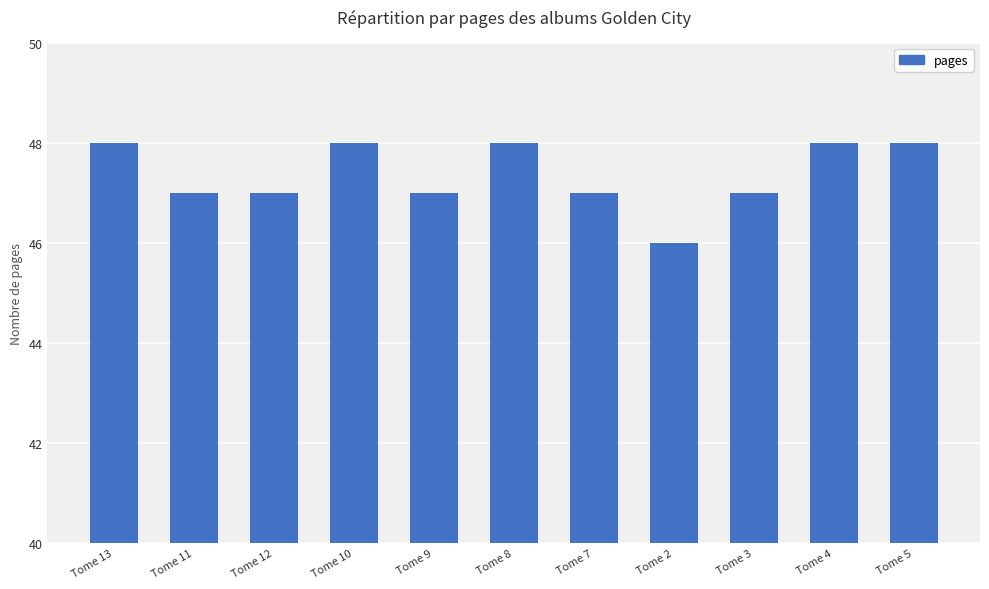

What is the maximum value shown in the chart?

48